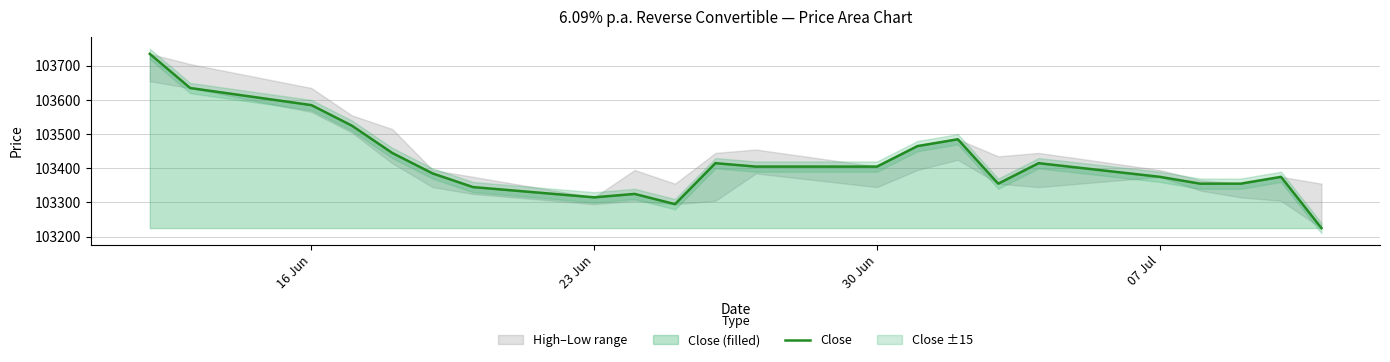

How many interior local peaks (higher than both neighbors) does the data have?

5